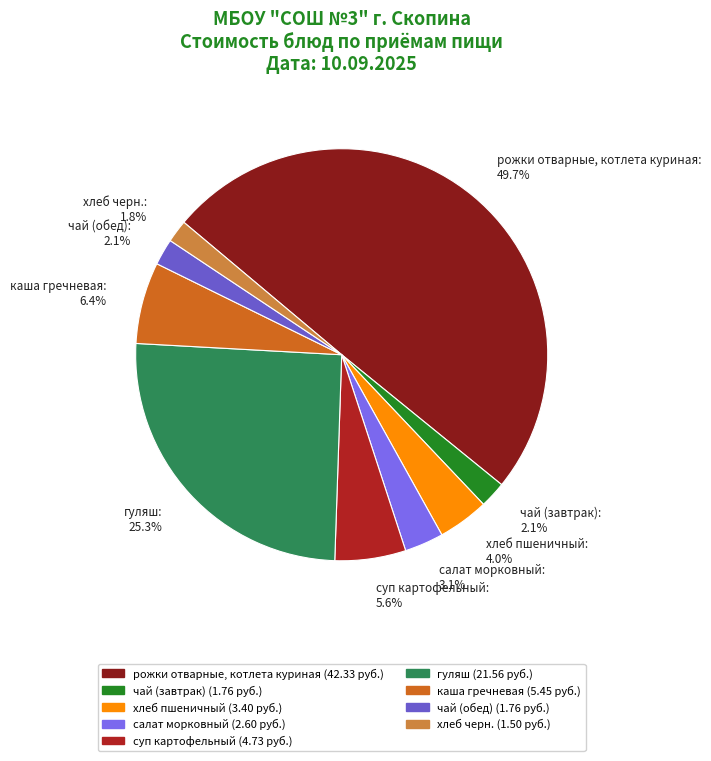

How many segments does this pie chart have?

9